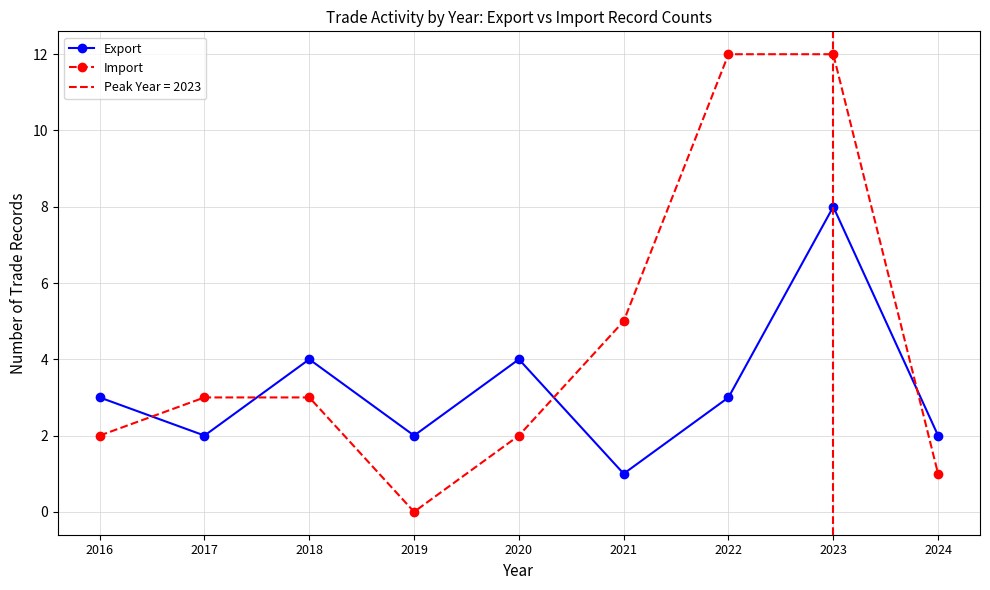

Reading right to left, extract all data points from this chart.

Export: 2	8	3	1	4	2	4	2	3
Import: 1	12	12	5	2	0	3	3	2